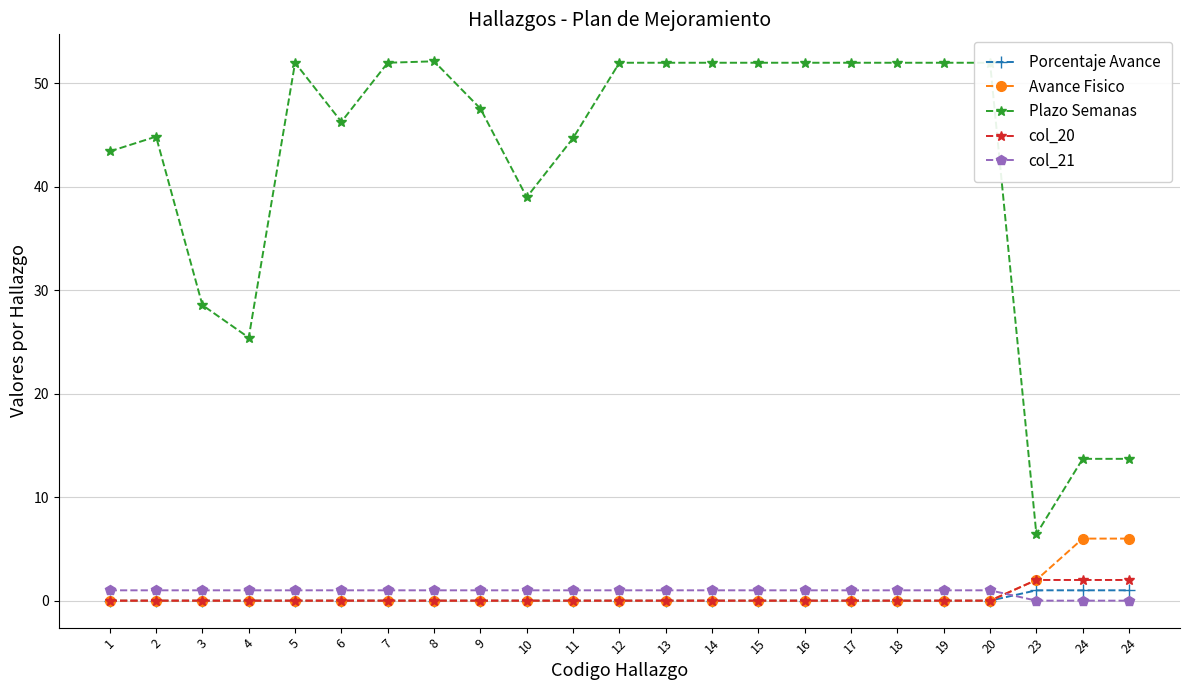

What are all the series names shown in the legend?

Porcentaje Avance, Avance Fisico, Plazo Semanas, col_20, col_21